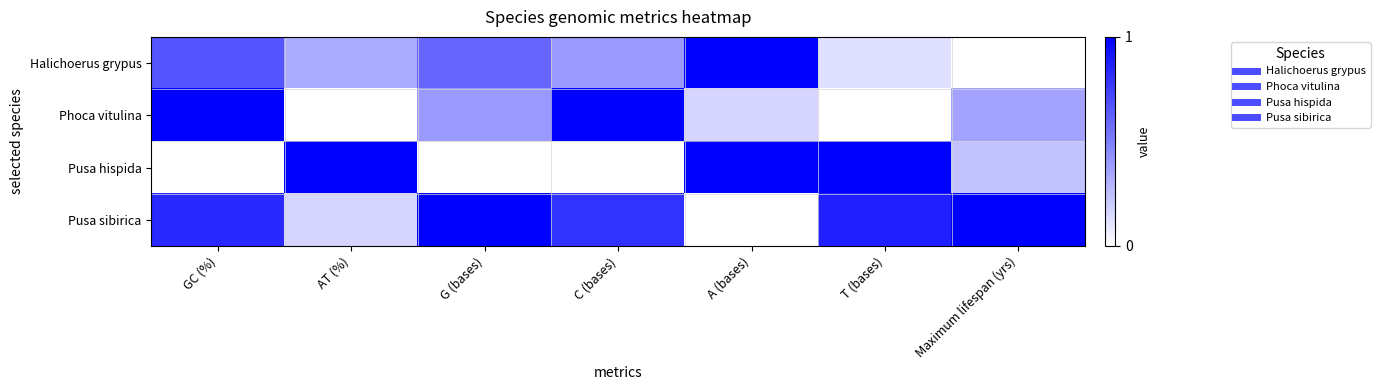

Reading left to right, transcribe all the data shown in this chart.

Halichoerus grypus: GC (%)=0.7	AT (%)=0.3	G (bases)=0.6	C (bases)=0.4	A (bases)=1.0	T (bases)=0.1	Maximum lifespan (yrs)=0.0
Phoca vitulina: GC (%)=1.0	AT (%)=0.0	G (bases)=0.4	C (bases)=1.0	A (bases)=0.2	T (bases)=0.0	Maximum lifespan (yrs)=0.4
Pusa hispida: GC (%)=0.0	AT (%)=1.0	G (bases)=0.0	C (bases)=0.0	A (bases)=1.0	T (bases)=1.0	Maximum lifespan (yrs)=0.2
Pusa sibirica: GC (%)=0.8	AT (%)=0.2	G (bases)=1.0	C (bases)=0.8	A (bases)=0.0	T (bases)=0.9	Maximum lifespan (yrs)=1.0